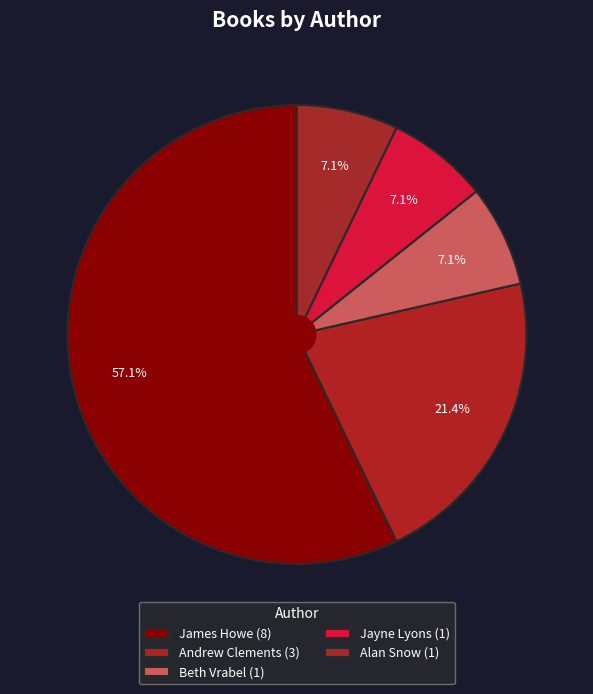

How many segments does this pie chart have?

5